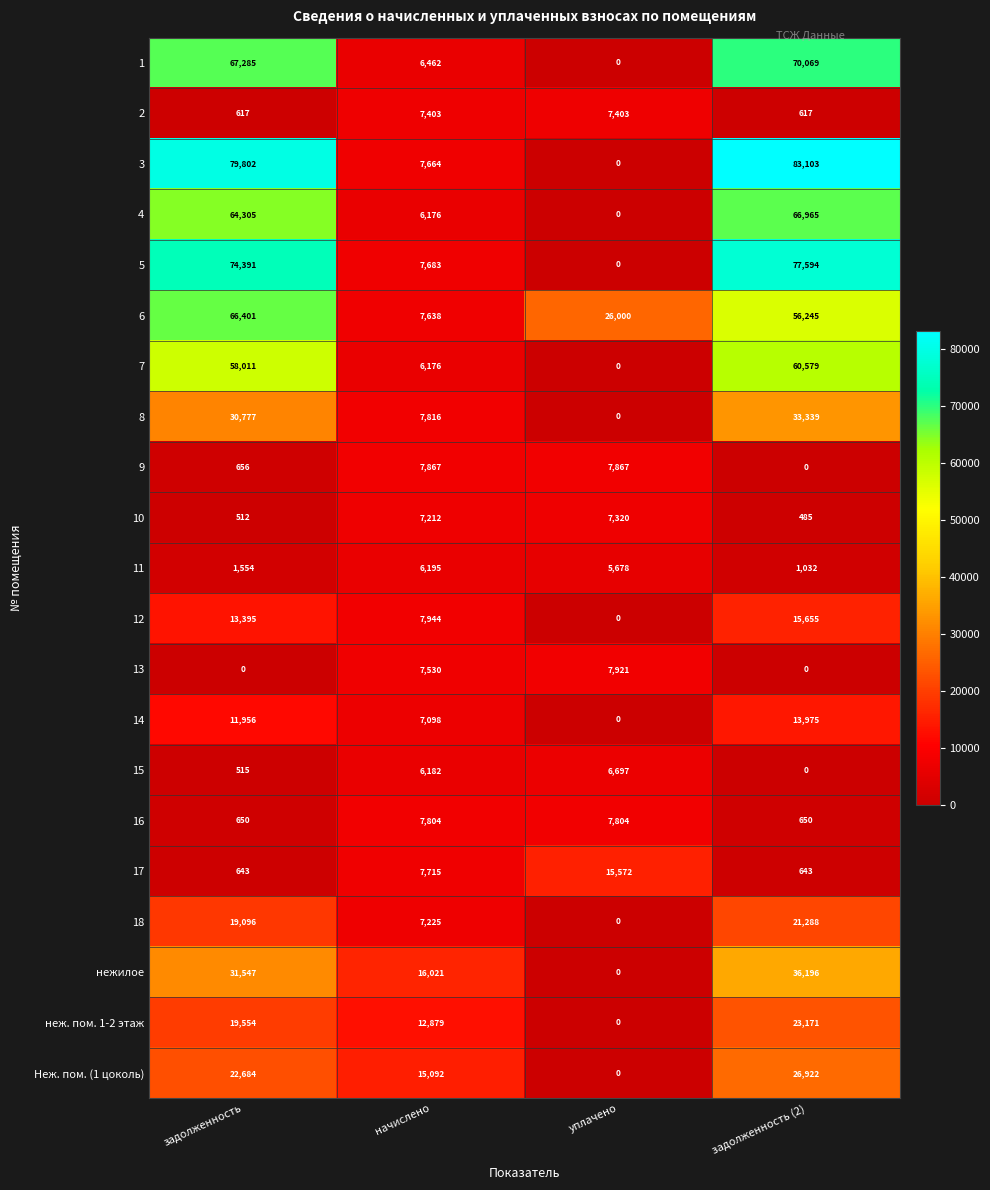

At which label is 17 closest to 8107?

начислено